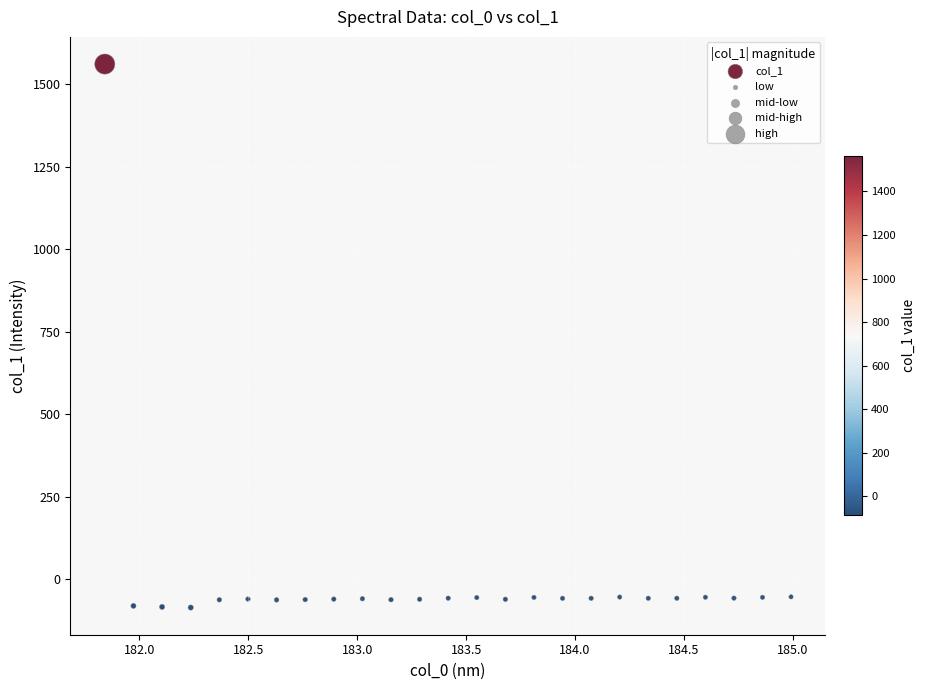

What is the range of Y values (max minus min)?

1646.9